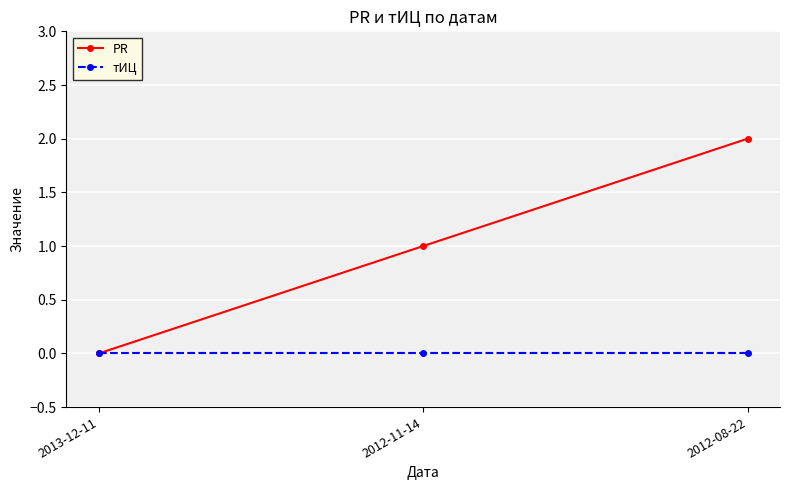

Is it true that PR equals 2 at 2012-08-22?

True